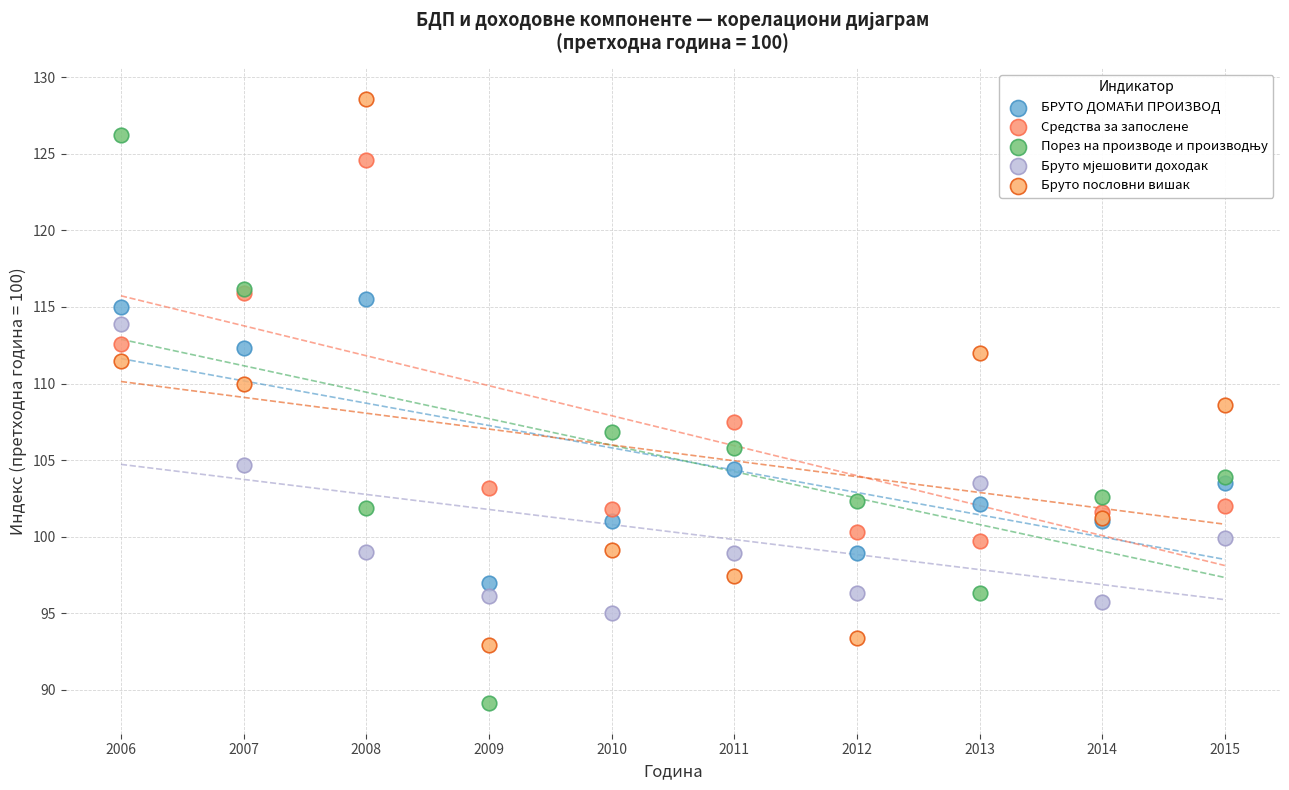

What is the X range (max minus min) for the scatter plot?

9.0